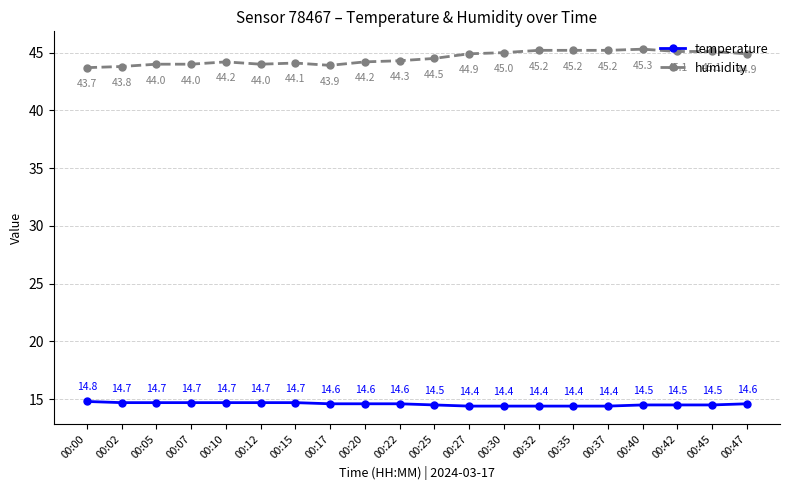

What is the minimum value shown in the chart?

14.4